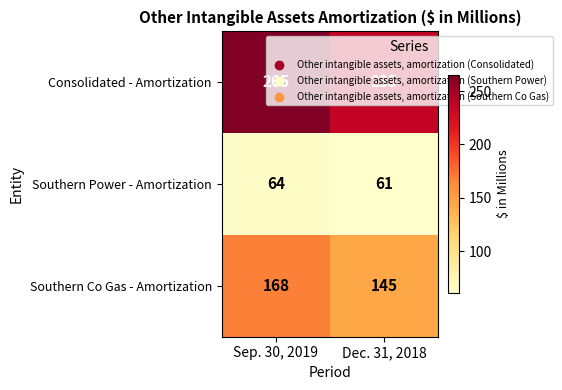

List the series in order of their overall mean, lowest first.

Southern Power - Amortization, Southern Co Gas - Amortization, Consolidated - Amortization